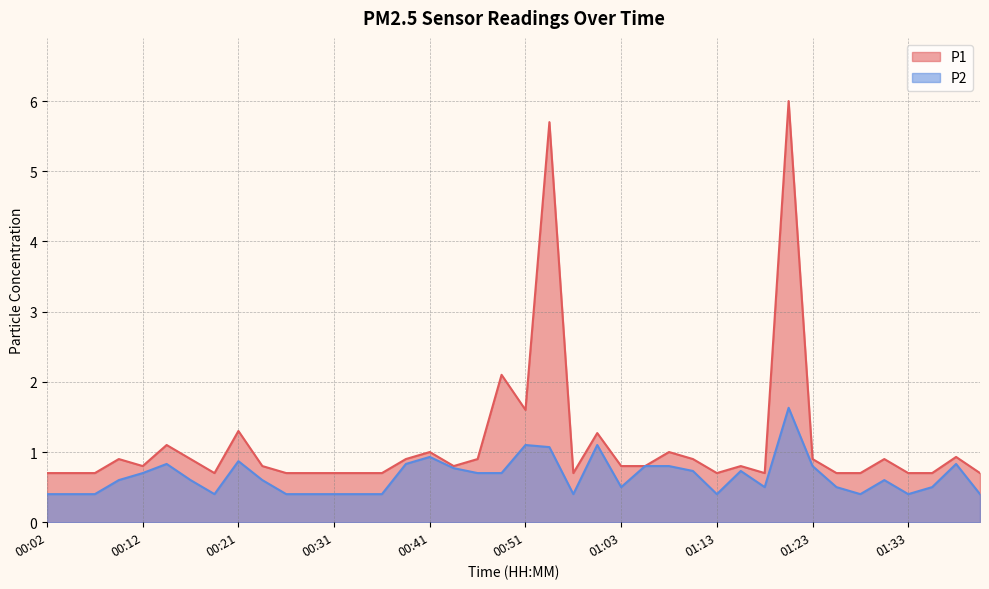

The P2 series shows 0.5 at 01:18. True or false?

True